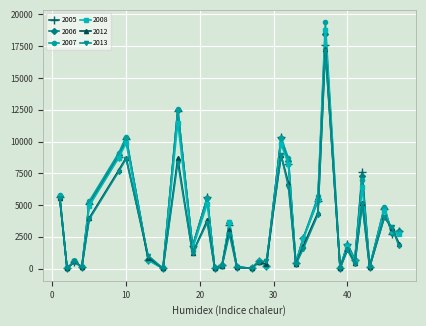

True or false: 2007 has more than 0 interior local peaks.

True